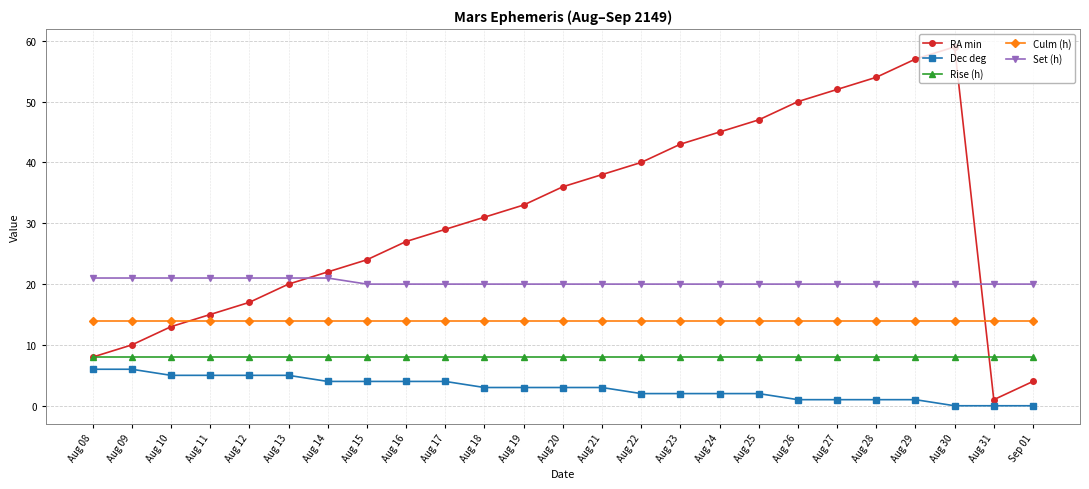

What is the lowest value of the RA min series?

1